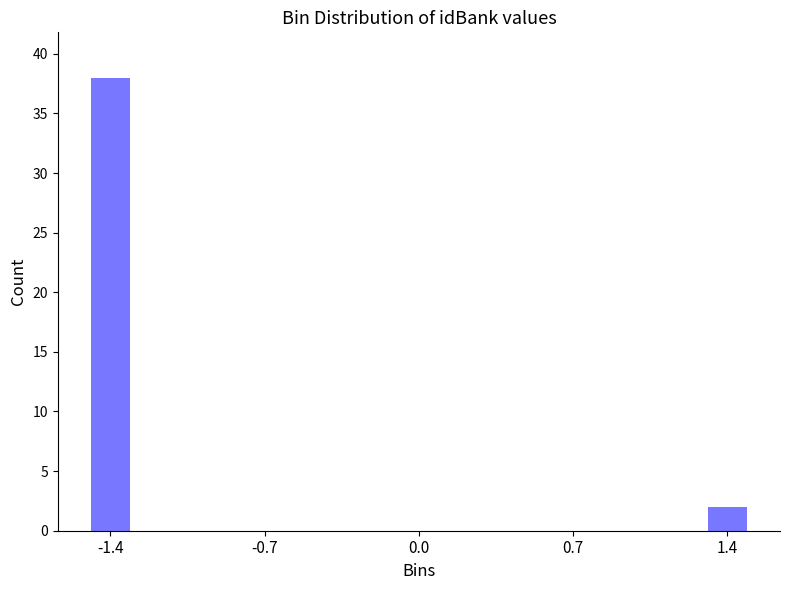

Reading left to right, extract all data points from this chart.

-1.4=38	-0.7=0	0.0=0	0.7=0	1.4=2